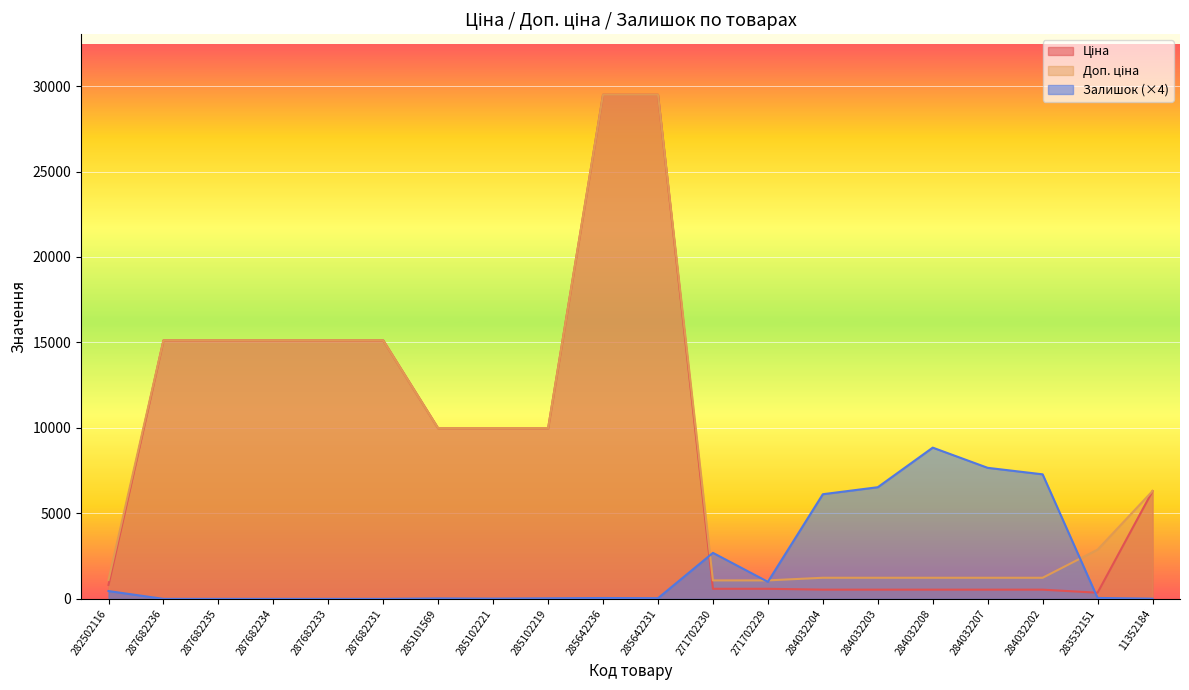

What is the difference between the Ціна values at 282502116 and 287682233?

14301.5